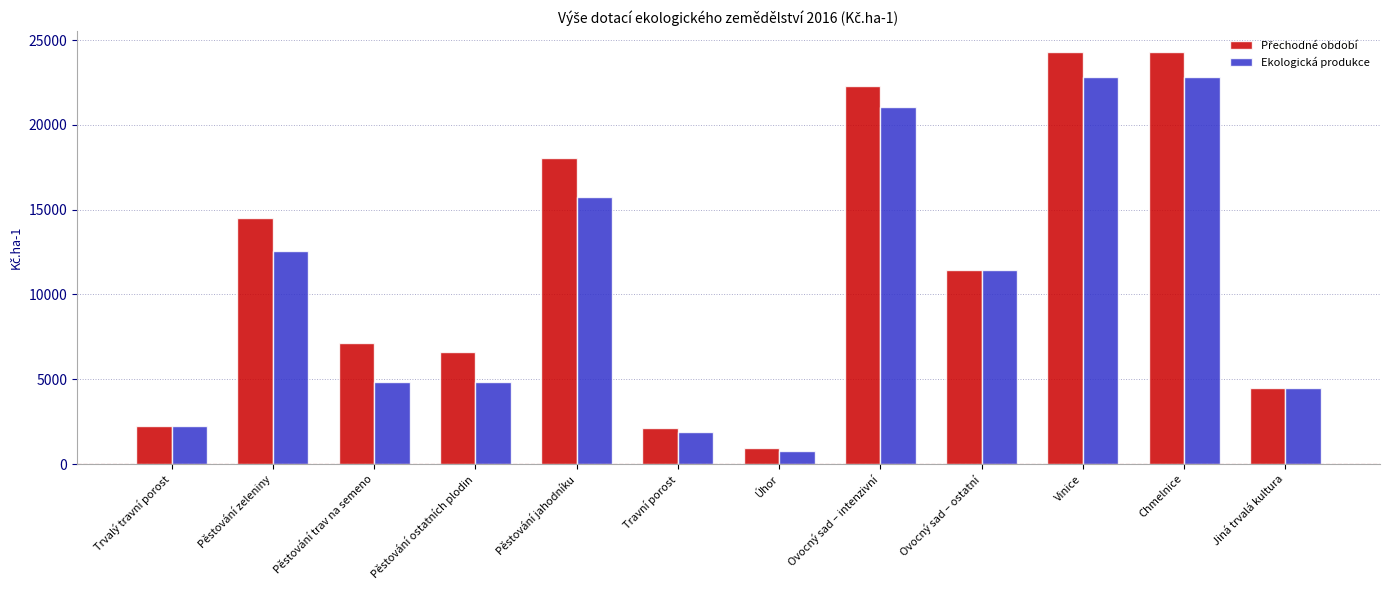

The value of Ekologická produkce at Ovocný sad – intenzivní is 36629. True or false?

False